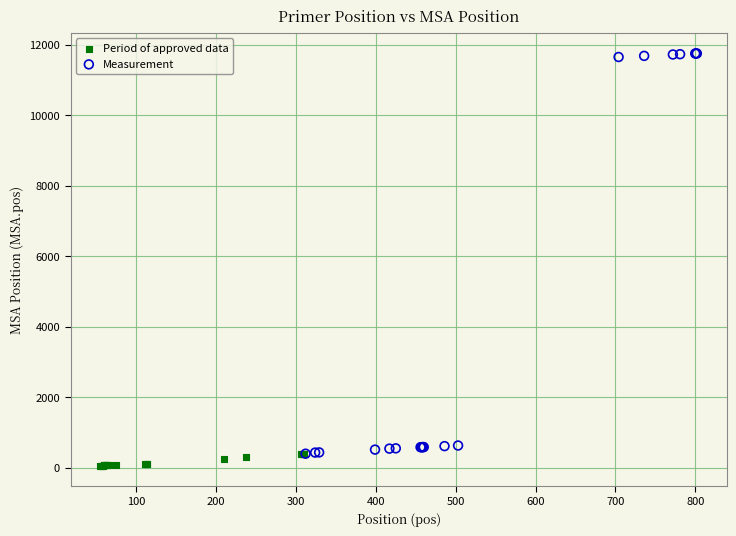

Which series contains the highest Y value?

Measurement